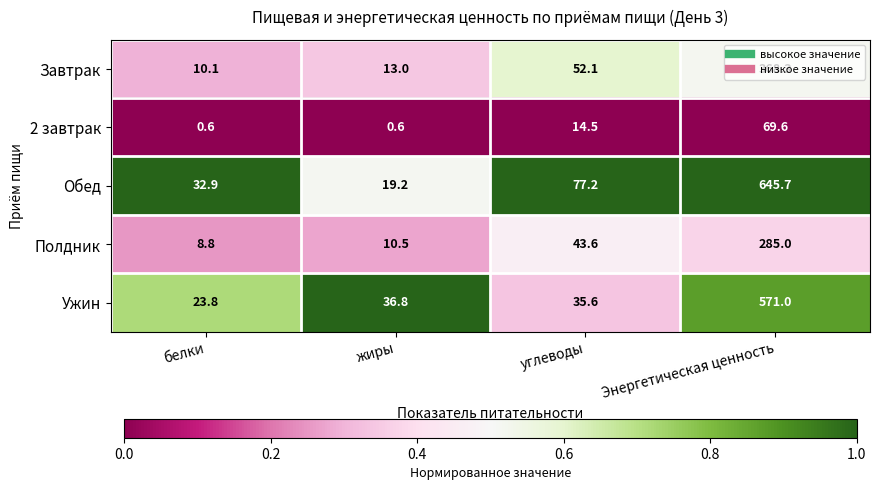

Where does the Завтрак series first go above 52?

углеводы